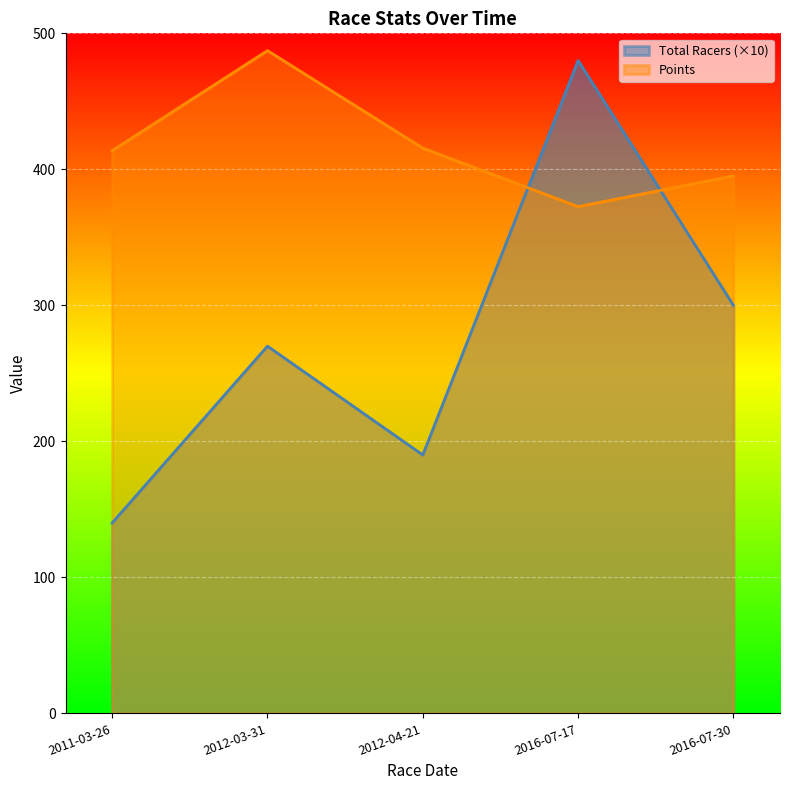

What is the maximum value shown in the chart?

487.3